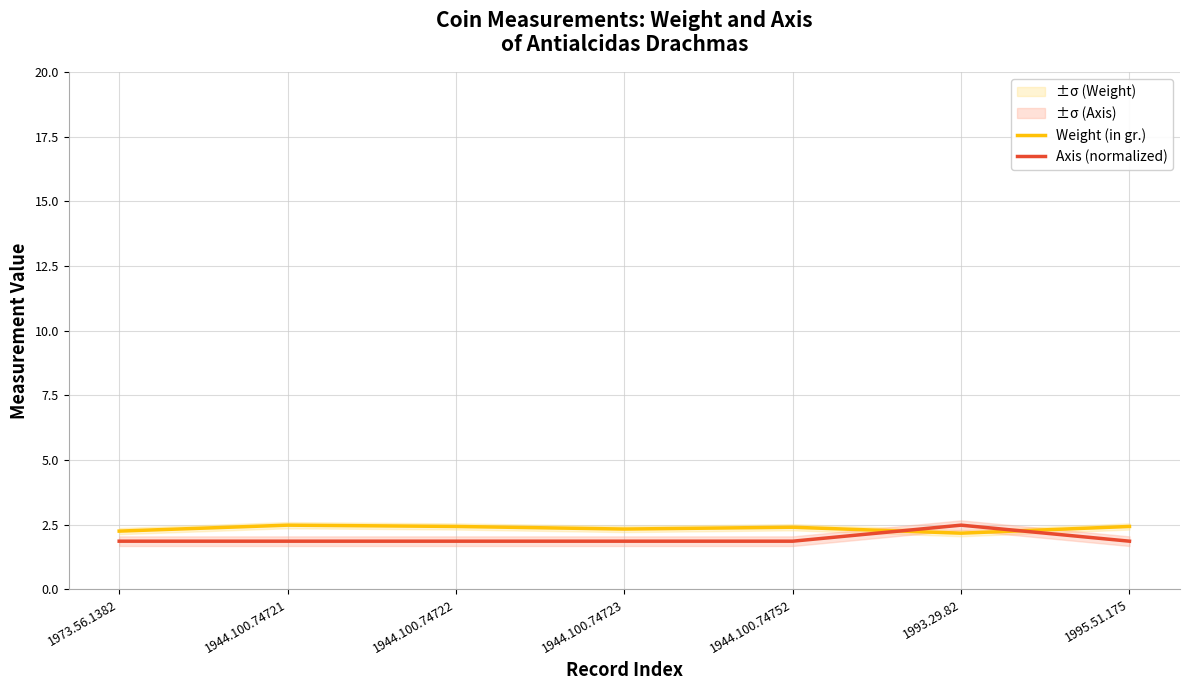

Between 1944.100.74722 and 1995.51.175, which series saw the biggest shift?

Weight (in gr.)